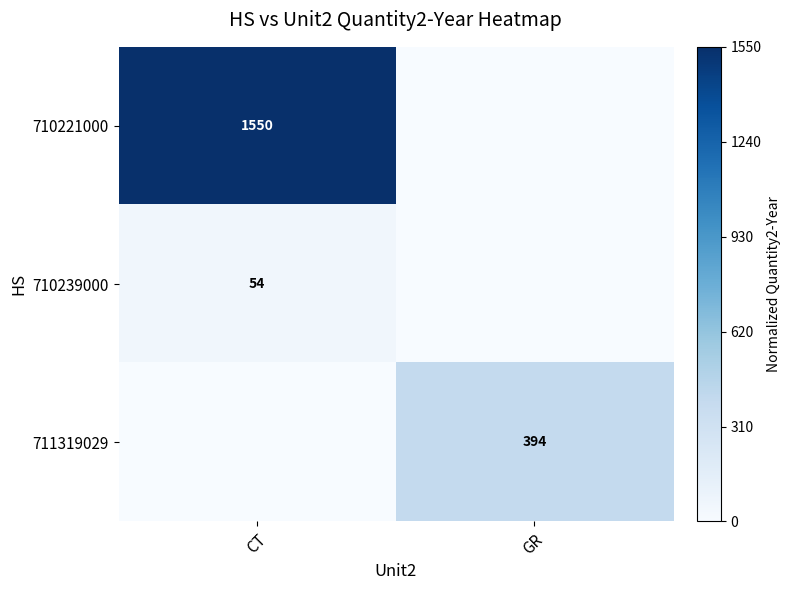

The value of 710239000 at CT is 85. True or false?

False